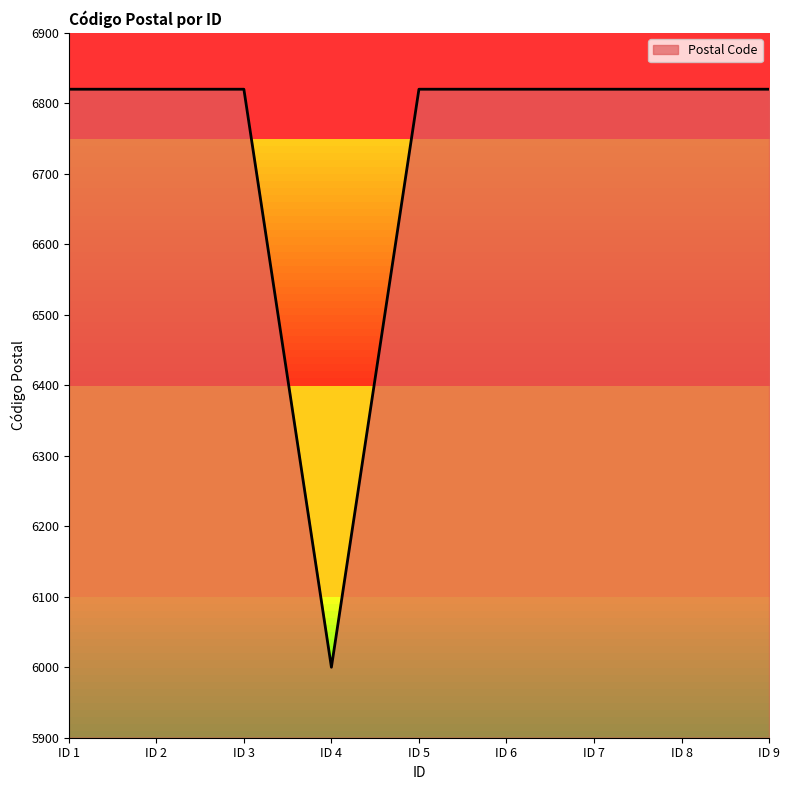

The value at ID 7 is 9546. True or false?

False